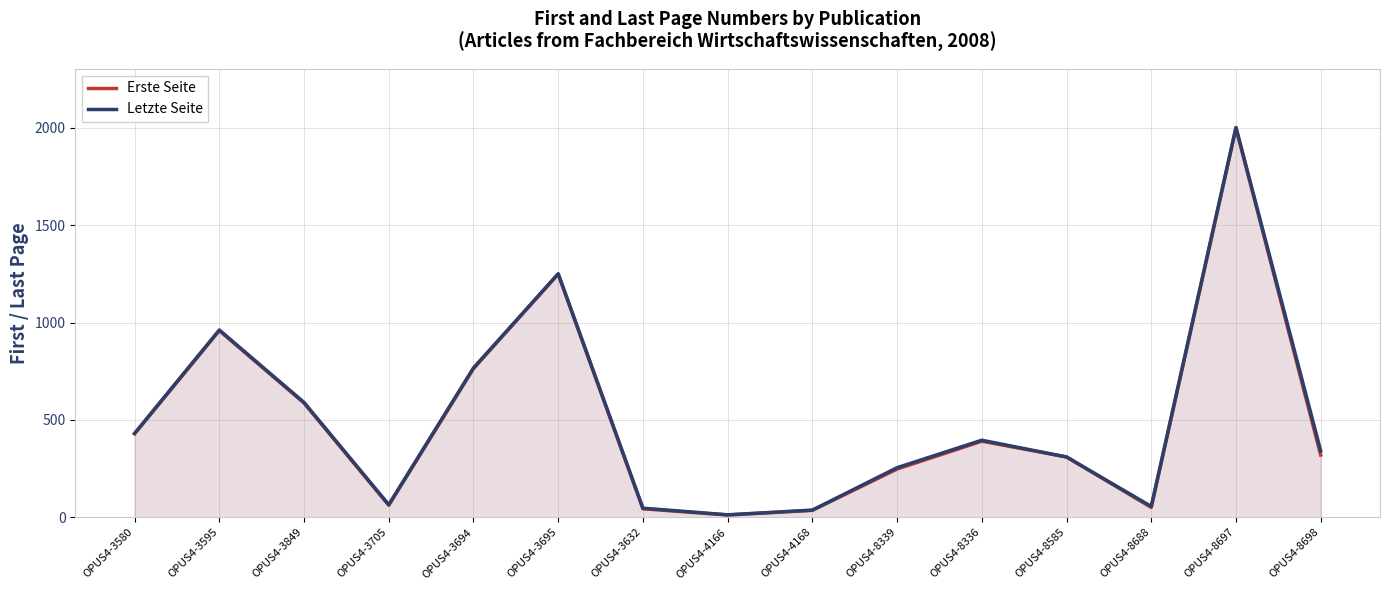

How many lines are shown in the chart?

2